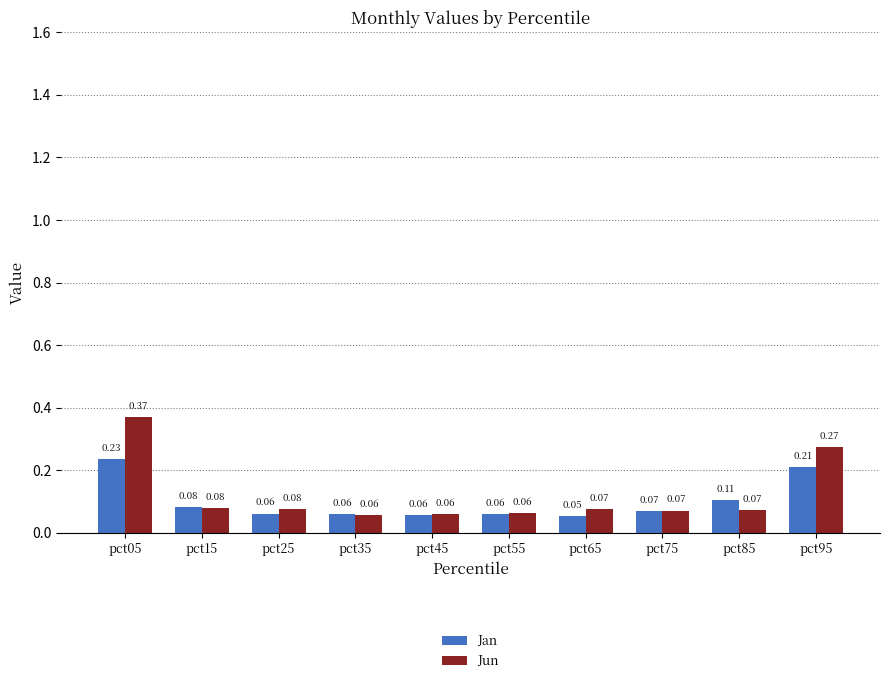

Rank the series by their average value, from lowest to highest.

Jan, Jun